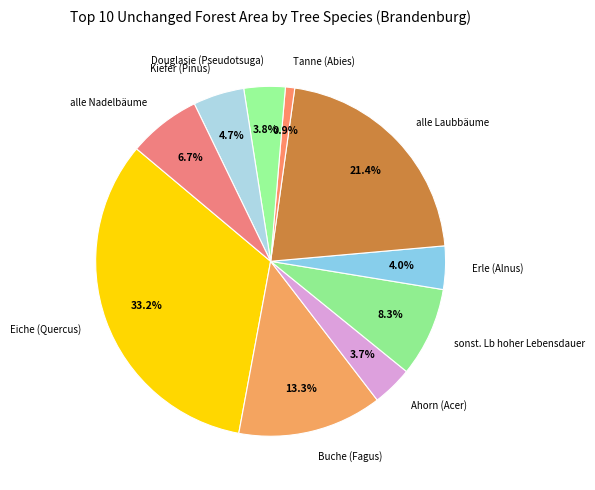

Is there any slice that represents more than half of the pie?

No